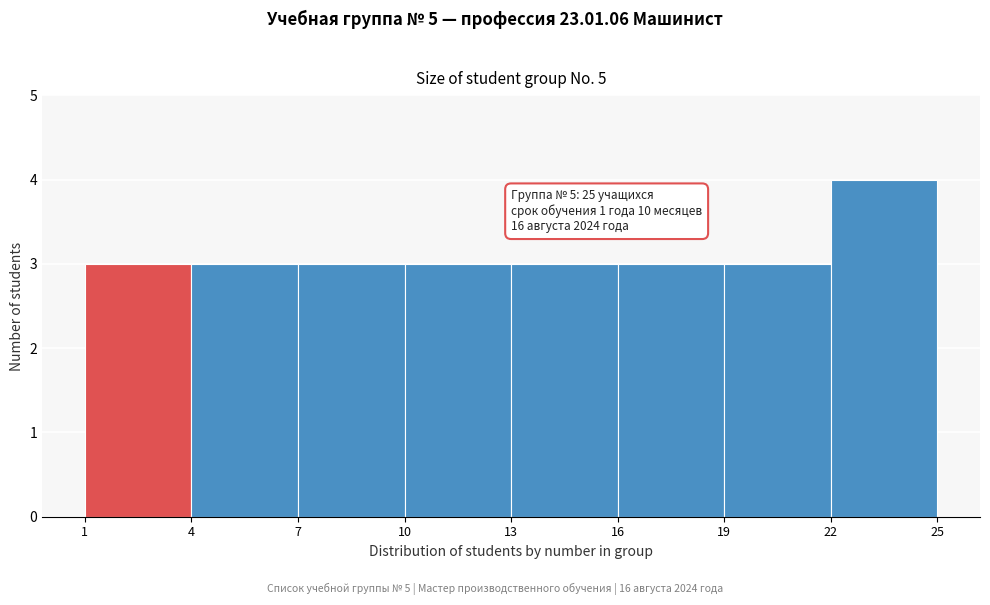

Over which range of the x-axis is the bar tallest?

22 to 25